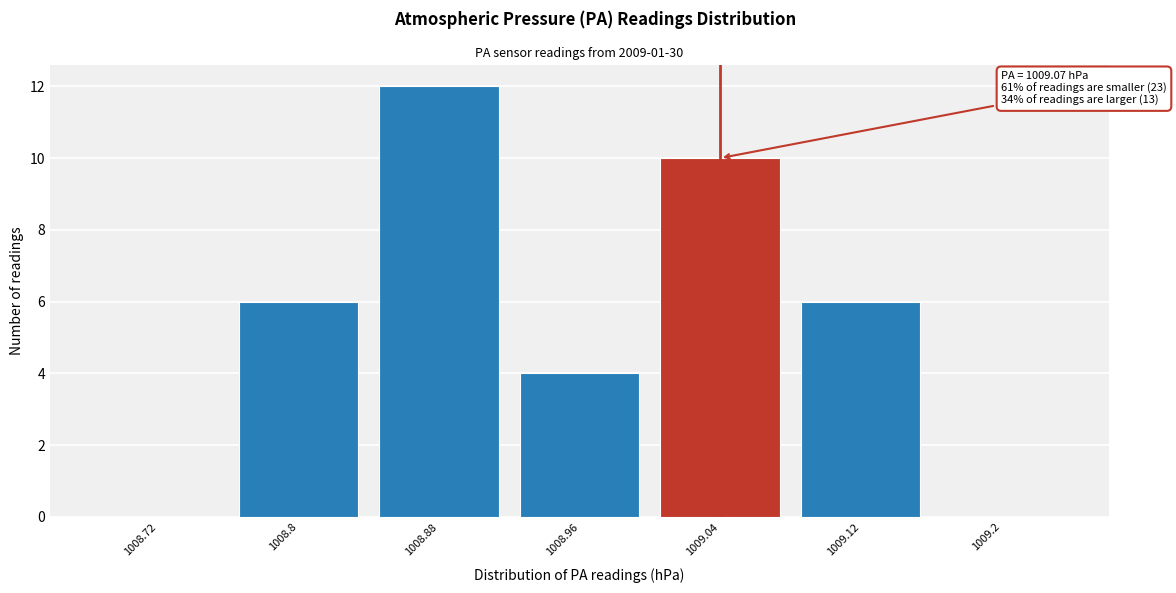

Reading right to left, list all the values displayed in this chart.

1009.2=0	1009.12=6	1009.04=10	1008.96=4	1008.88=12	1008.8=6	1008.72=0